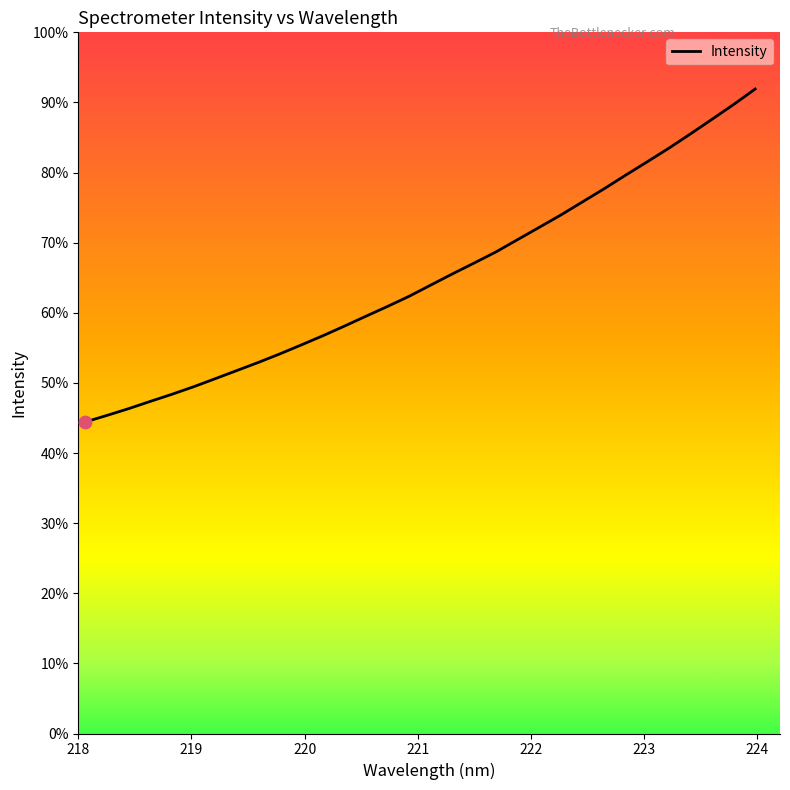

Is this an area chart (filled region under the line)?

No